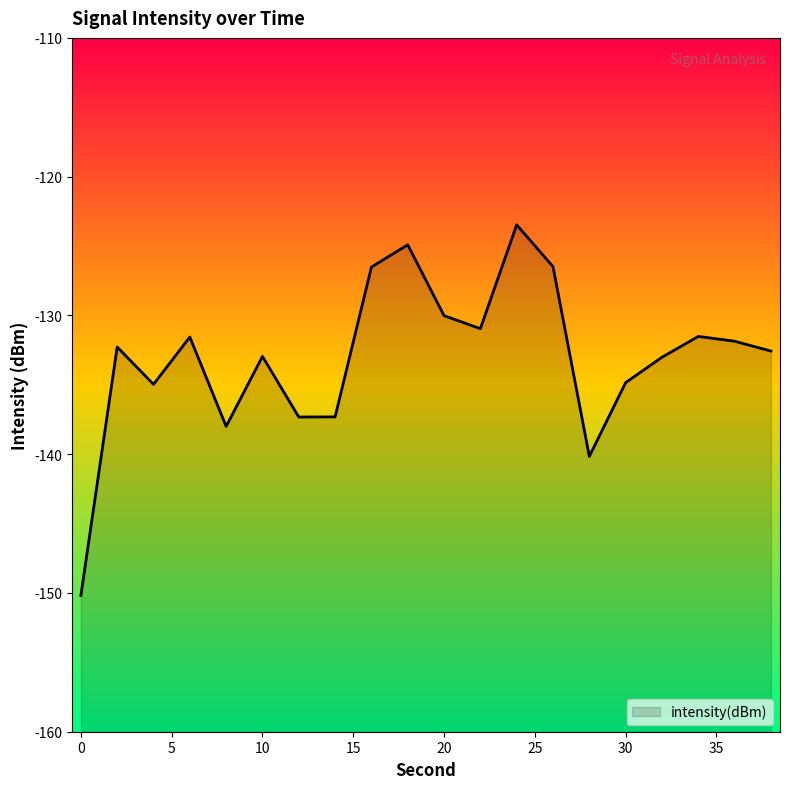

List the labels in order of value, largest first.

24, 18, 26, 16, 20, 22, 34, 6, 36, 2, 38, 10, 32, 30, 4, 14, 12, 8, 28, 0